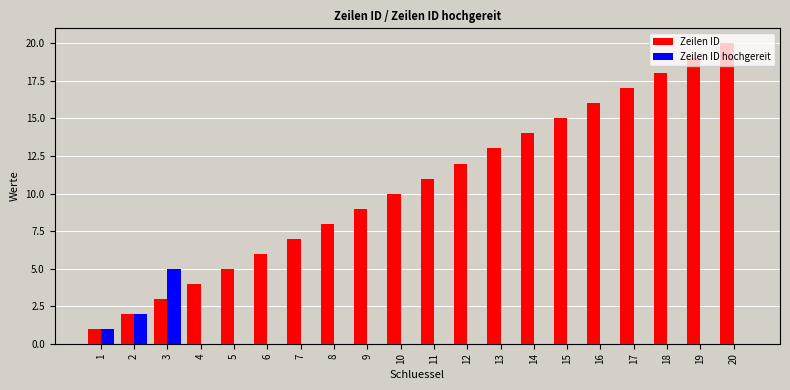

Is it true that Zeilen ID equals 3 at 3?

True